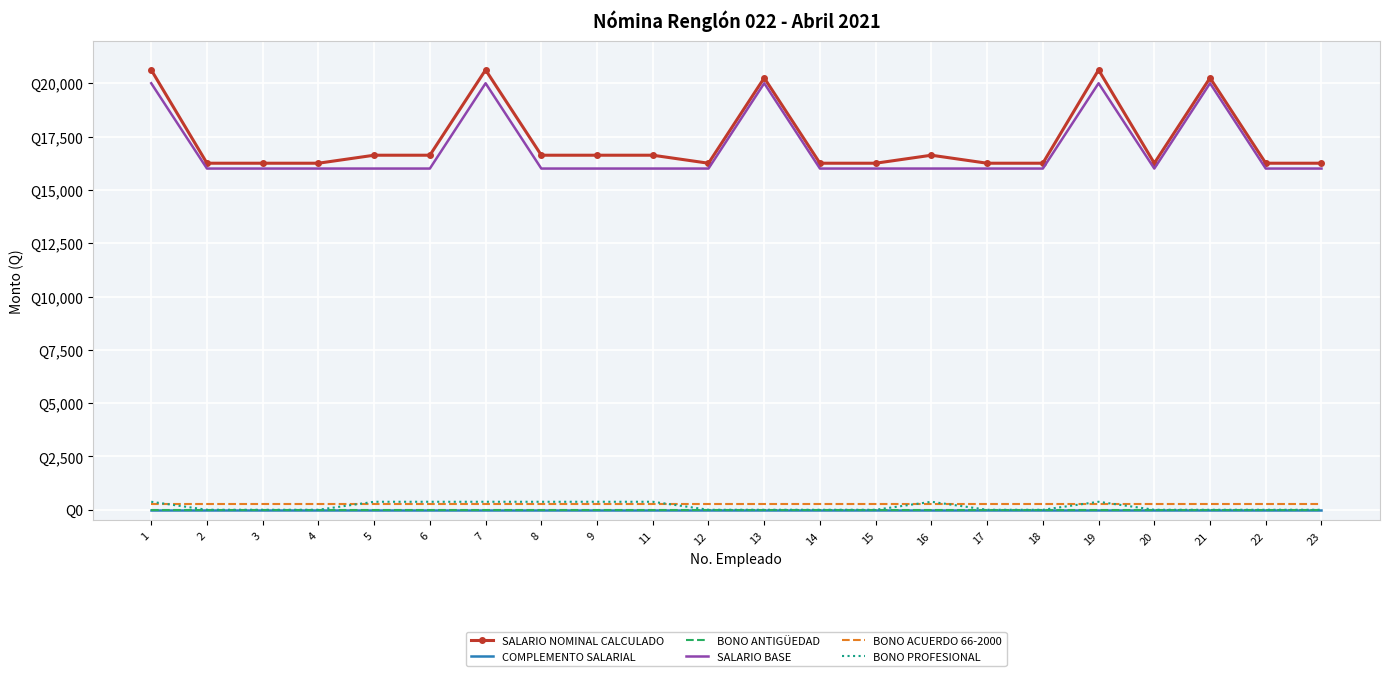

List the series in order of their peak value, lowest first.

COMPLEMENTO SALARIAL, BONO ANTIGÜEDAD, BONO ACUERDO 66-2000, BONO PROFESIONAL, SALARIO BASE, SALARIO NOMINAL CALCULADO